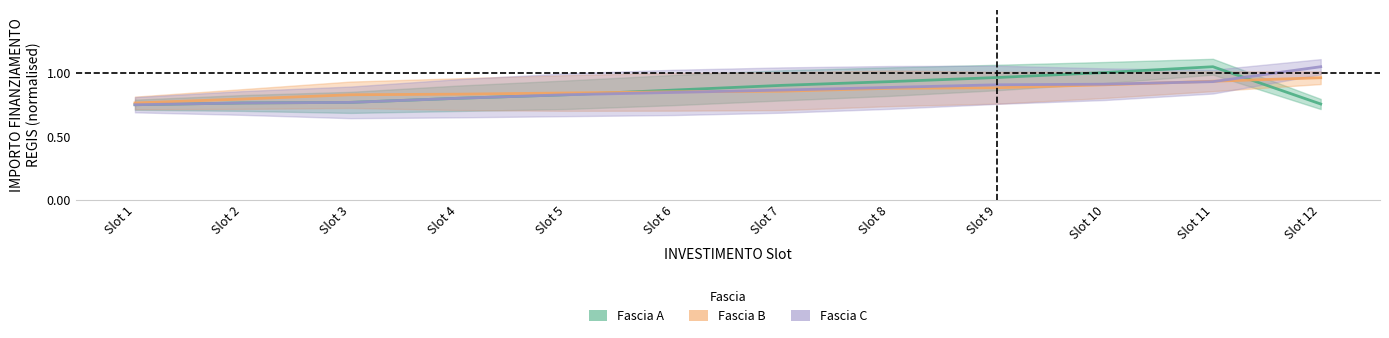

Does the chart display data point markers on the line(s)?

No